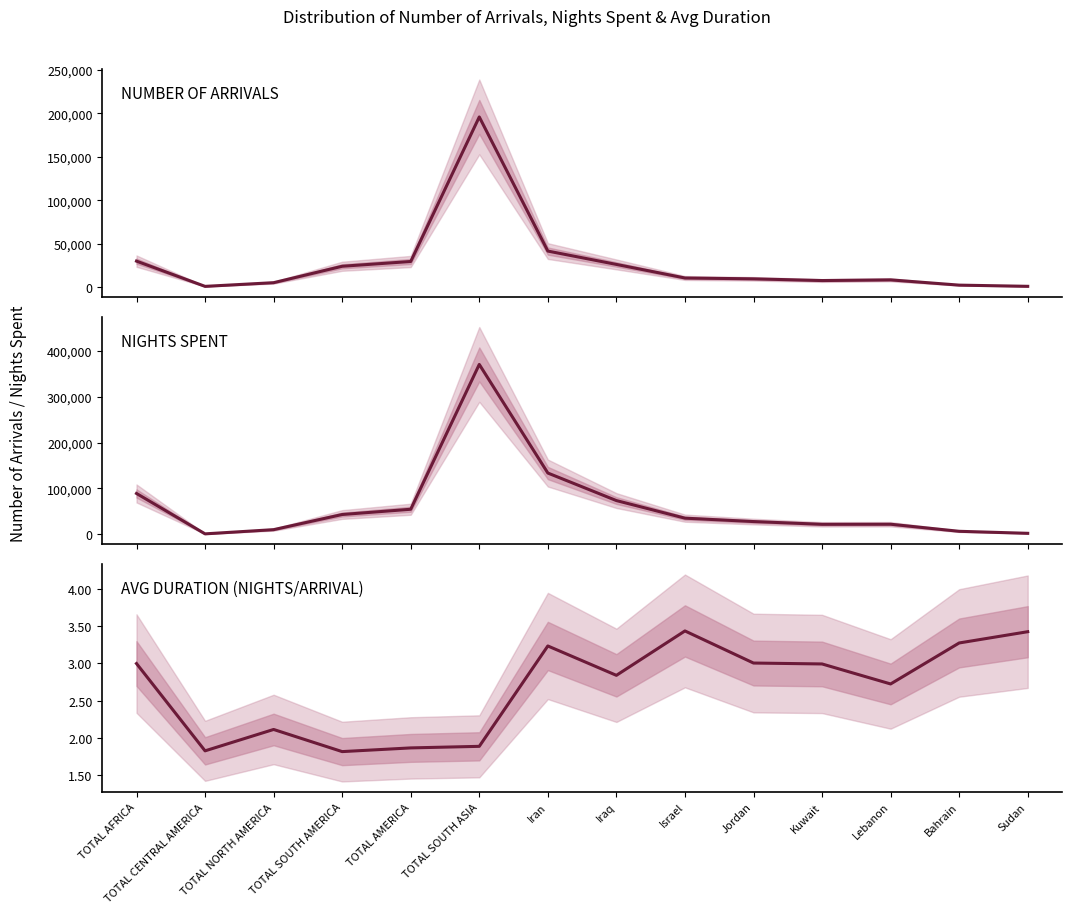

The AVG DURATION (NIGHTS/ARRIVAL) series shows 2.9 at TOTAL NORTH AMERICA. True or false?

False